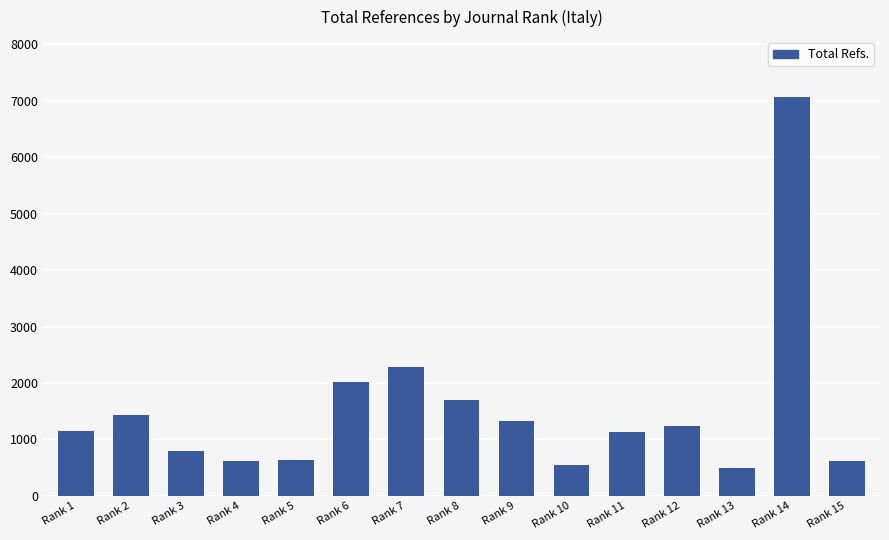

Approximately how many times larger is the value at Rank 6 compared to Rank 15?

3.2